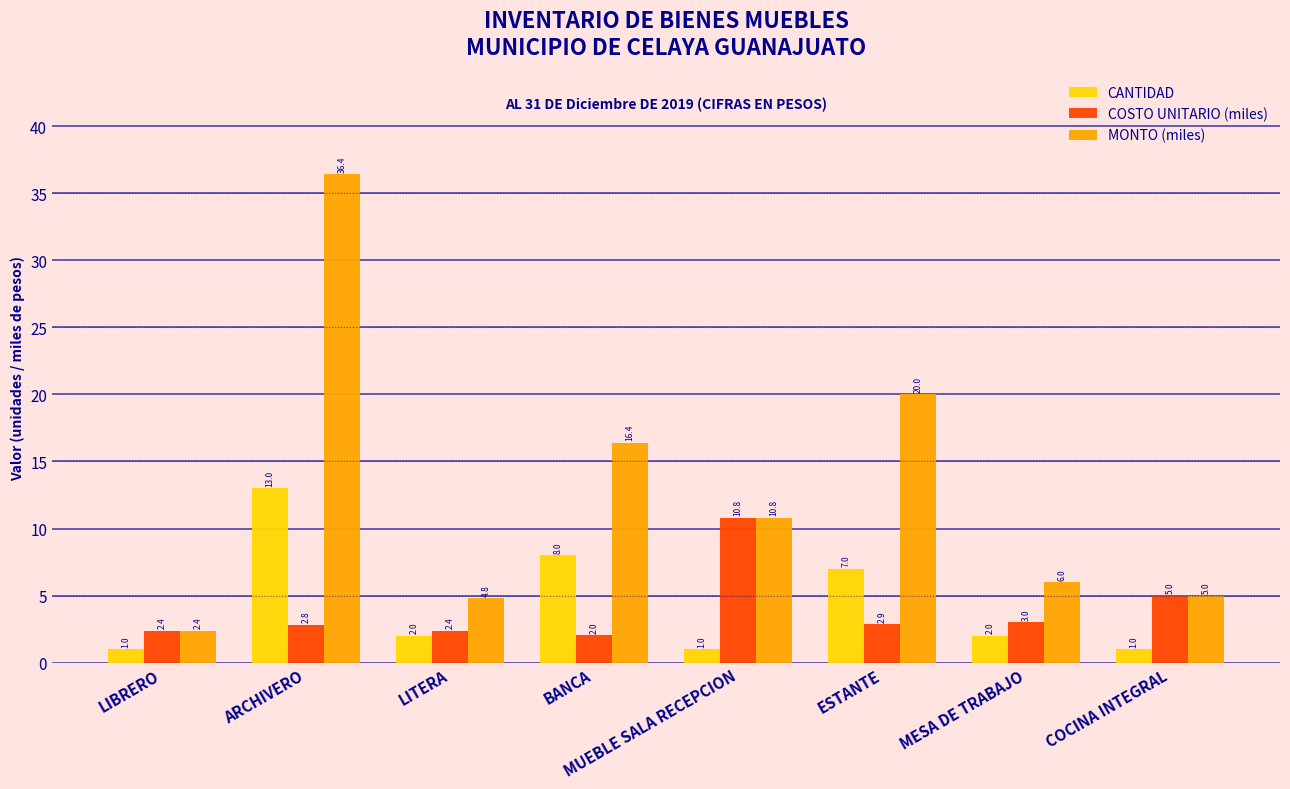

What is the value of the MONTO (miles) bar at the 6th from the left?

20.0